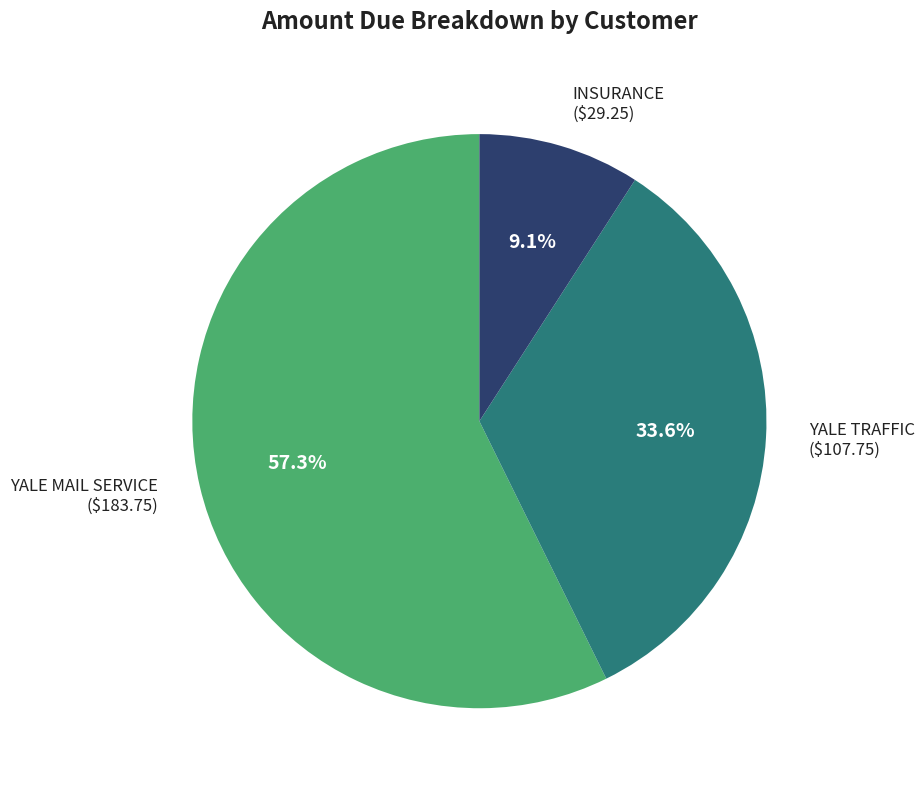

Between YALE MAIL SERVICE and INSURANCE, which is larger?

YALE MAIL SERVICE